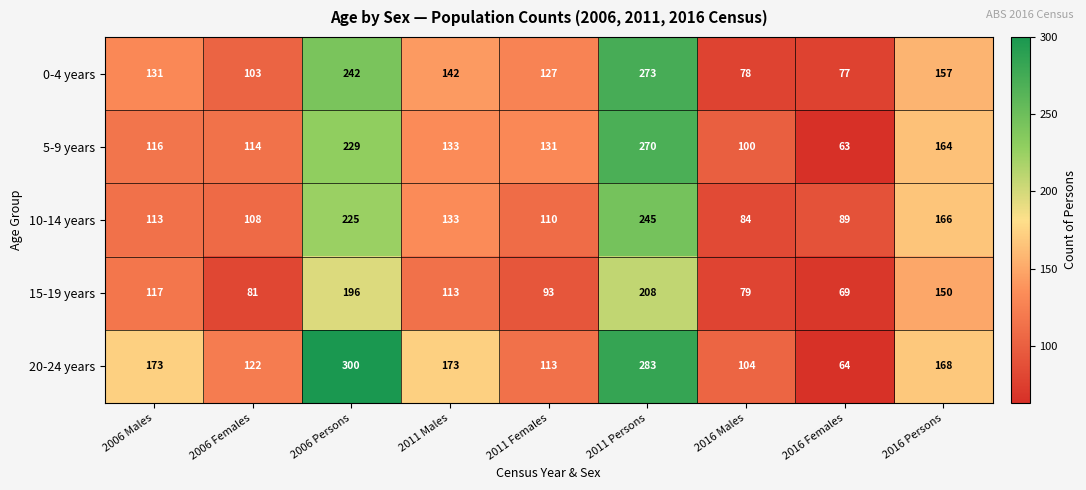

What value does the 5-9 years series have at 2006 Persons, to the nearest 50?

250